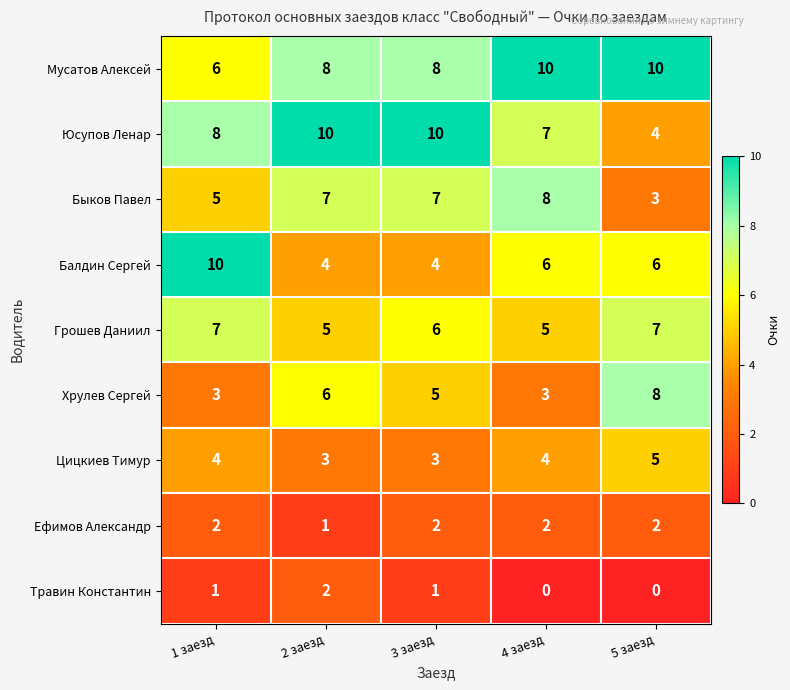

The value of Юсупов Ленар at 1 заезд is 3. True or false?

False